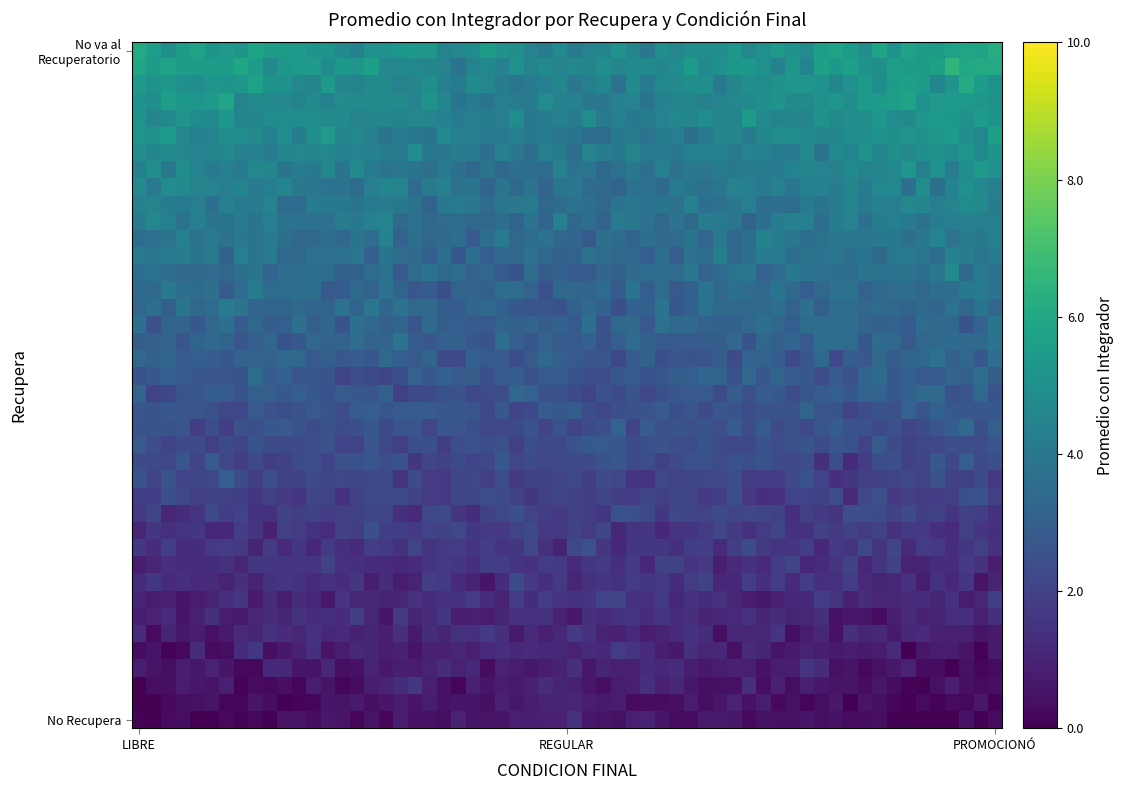

Which series has the largest range (max minus min)?

NO VA AL RECUPERATORIO INTEGRADOR -PROM